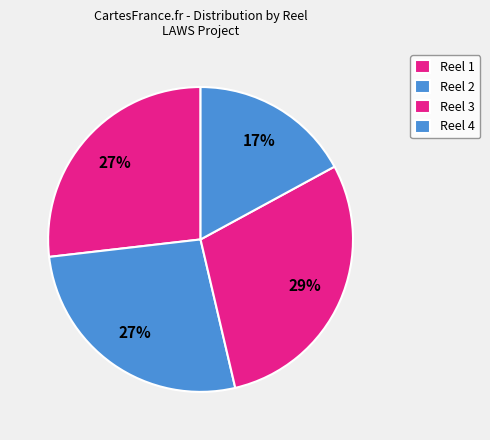

Rank the categories by value from highest to lowest.

Reel 3, Reel 1, Reel 2, Reel 4